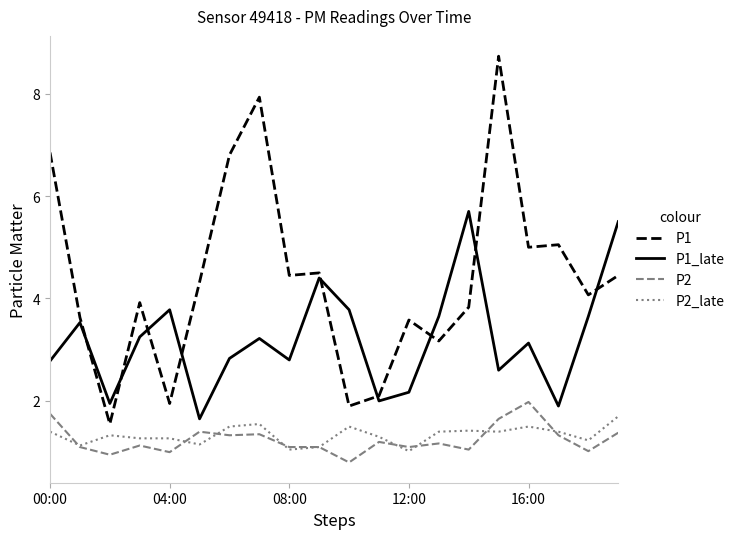

True or false: P1 and P2 intersect in this chart.

False